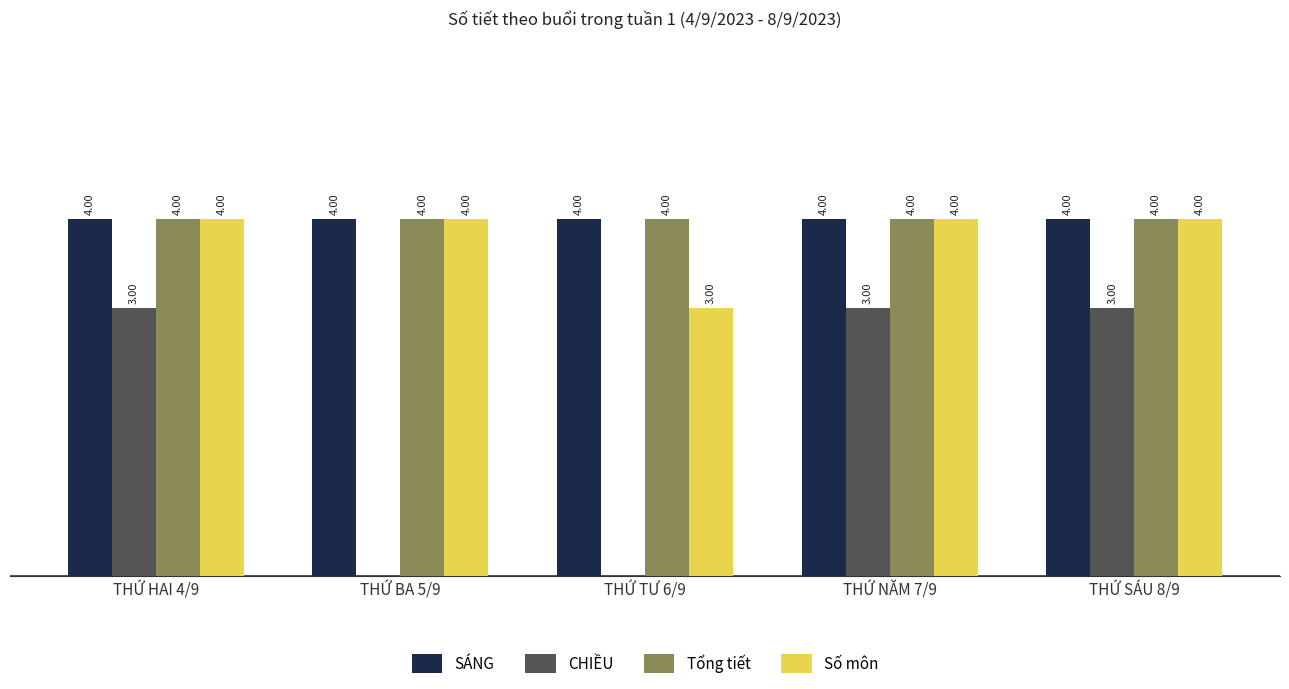

Which series changed the most between THỨ BA 5/9 and THỨ SÁU 8/9?

CHIỀU